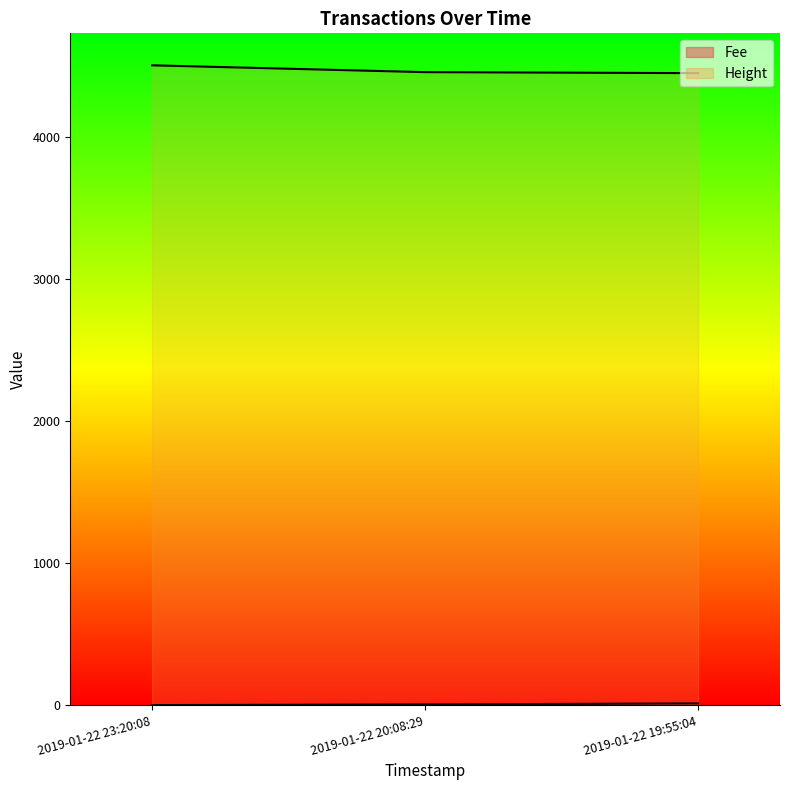

List the series in order of their peak value, lowest first.

Fee, Height